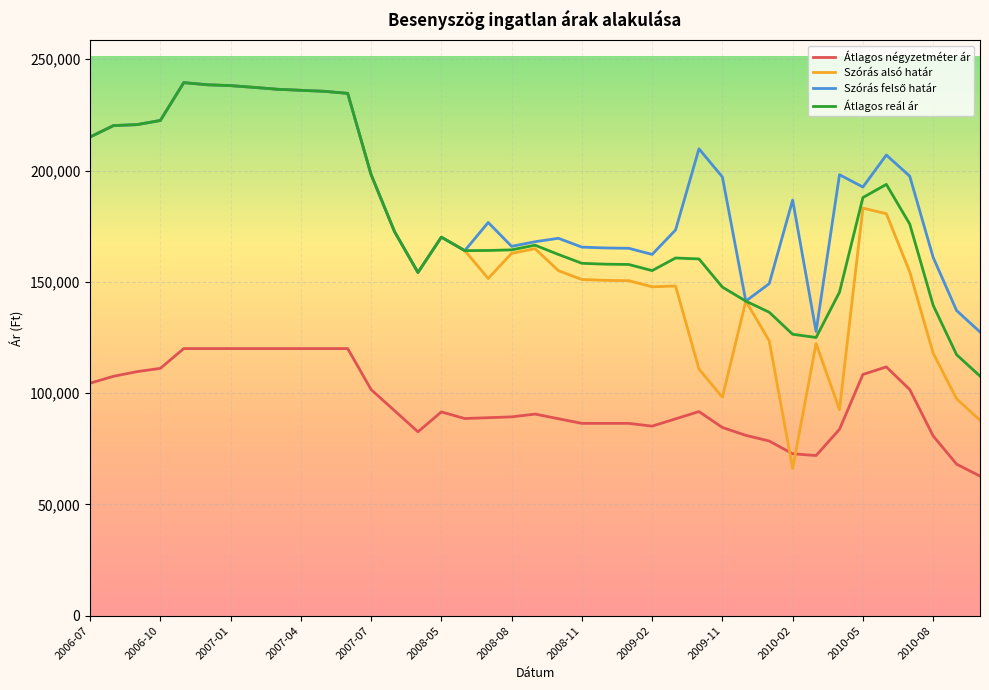

What is the maximum value shown in the chart?

239483